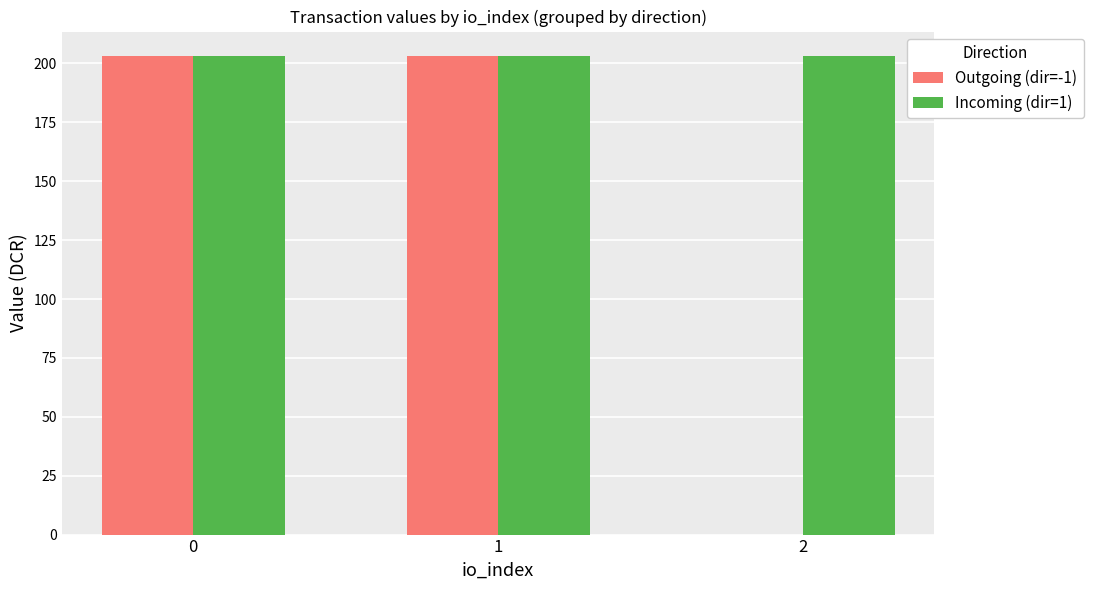

What is the maximum value for Outgoing (dir=-1)?

203.4